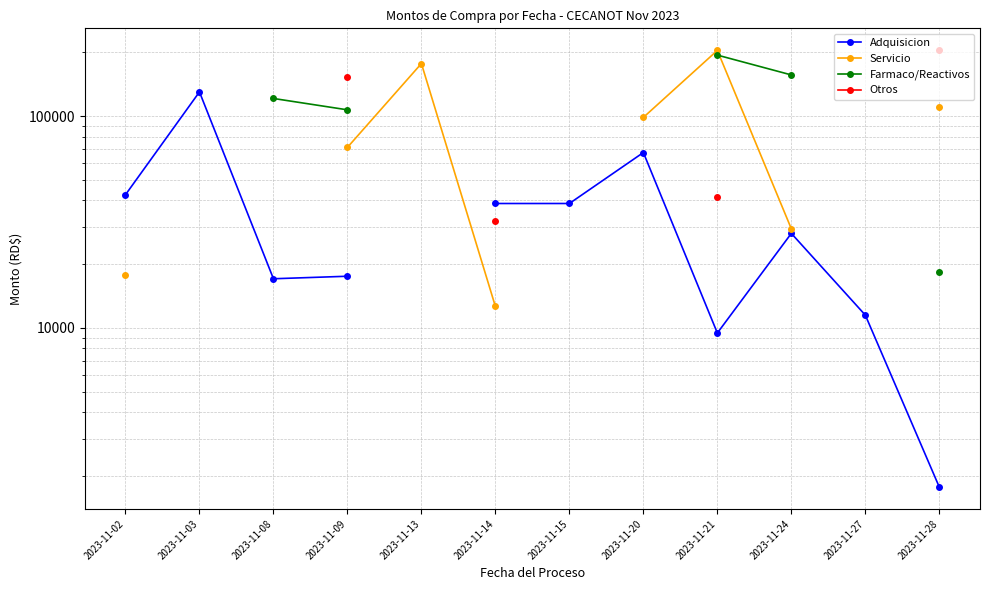

Does the chart display data point markers on the line(s)?

Yes